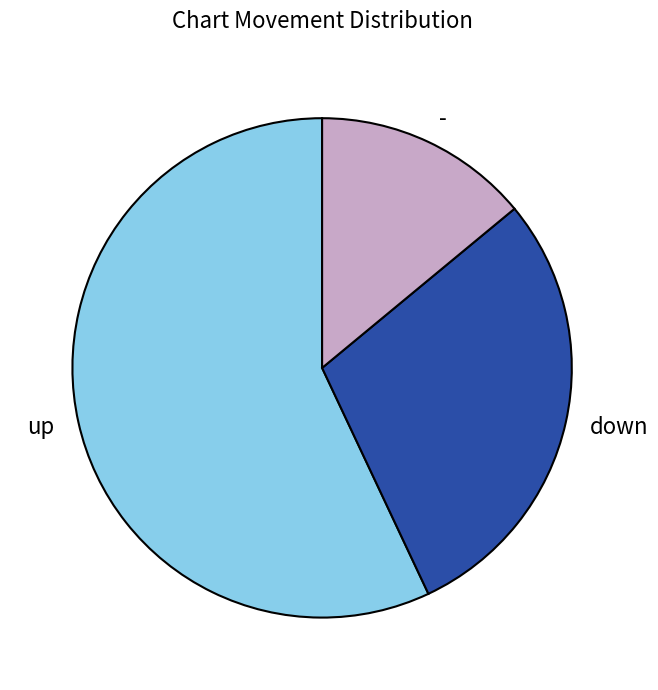

Combined, do down and - account for over 50%?

No